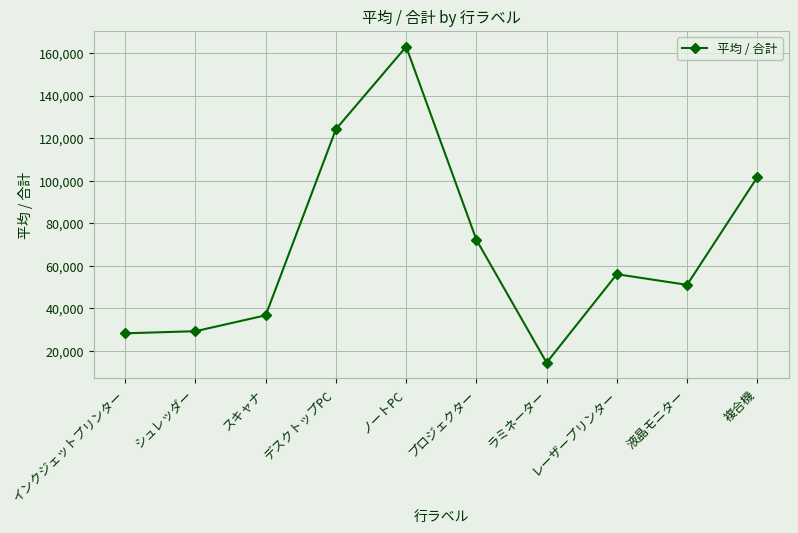

Between ラミネーター and ノートPC, which is larger?

ノートPC